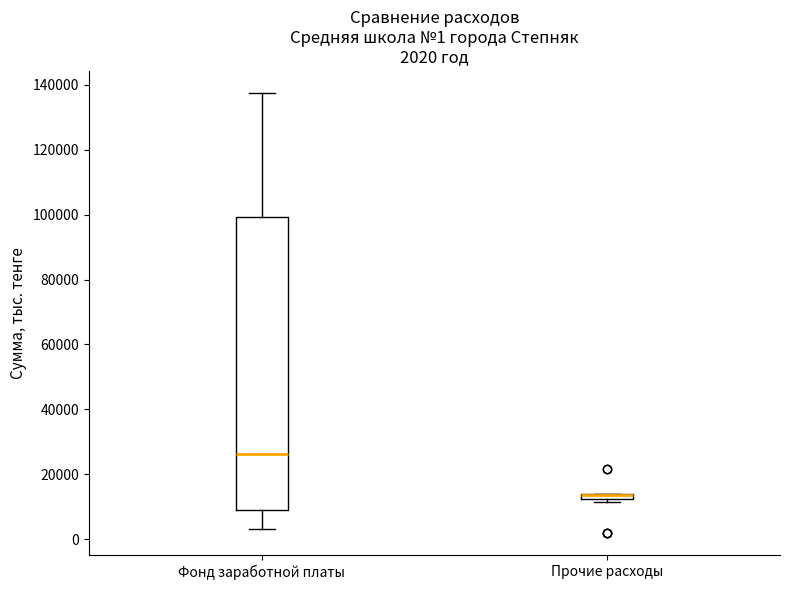

Which box is the tallest, from its lower edge to its upper edge?

Фонд заработной платы